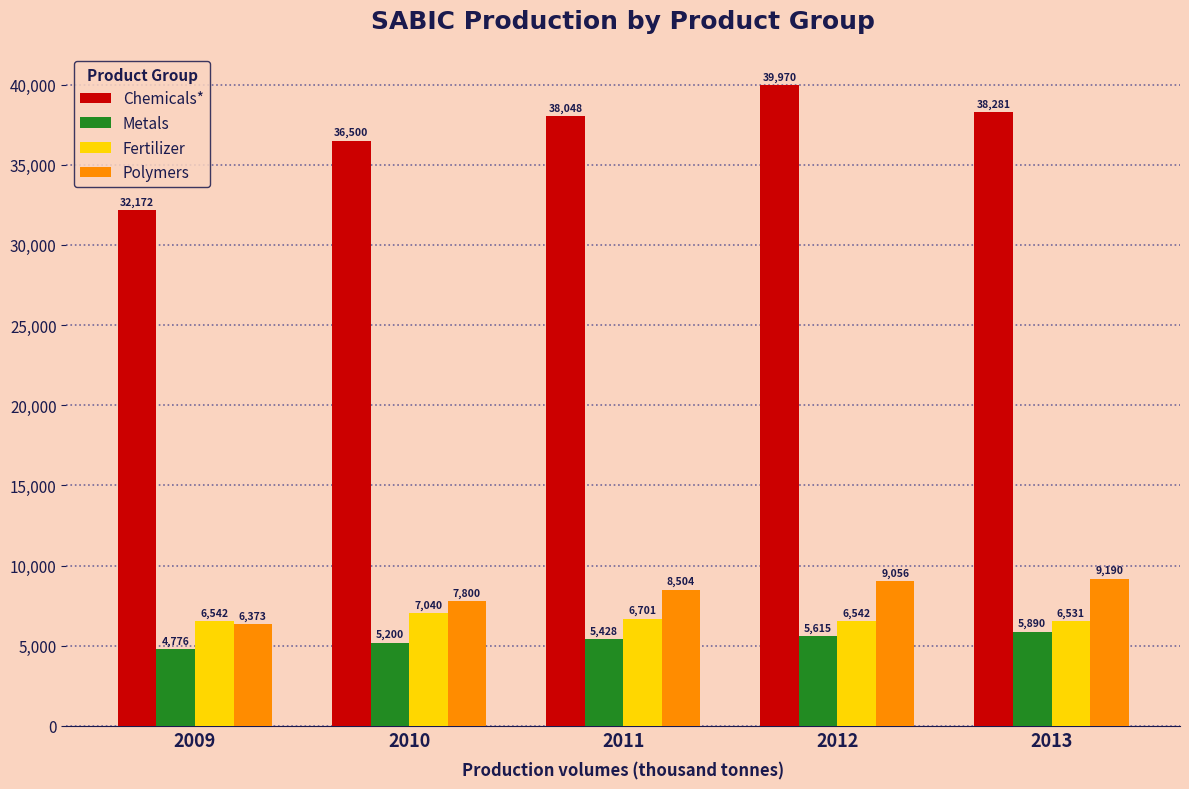

Reading right to left, extract all data points from this chart.

Chemicals*: 38281	39970	38048	36500	32172
Metals: 5890	5615	5428	5200	4776
Fertilizer: 6531	6542	6701	7040	6542
Polymers: 9190	9056	8504	7800	6373